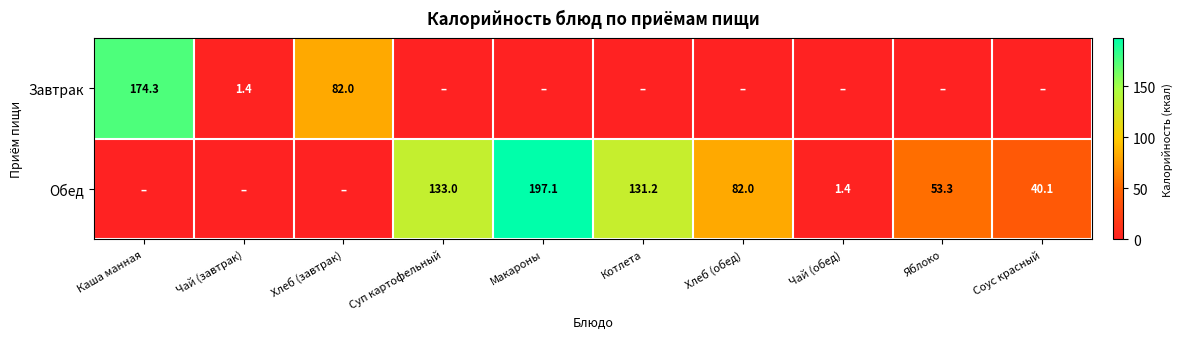

True or false: Завтрак has a value of 108.6 at Каша манная.

False